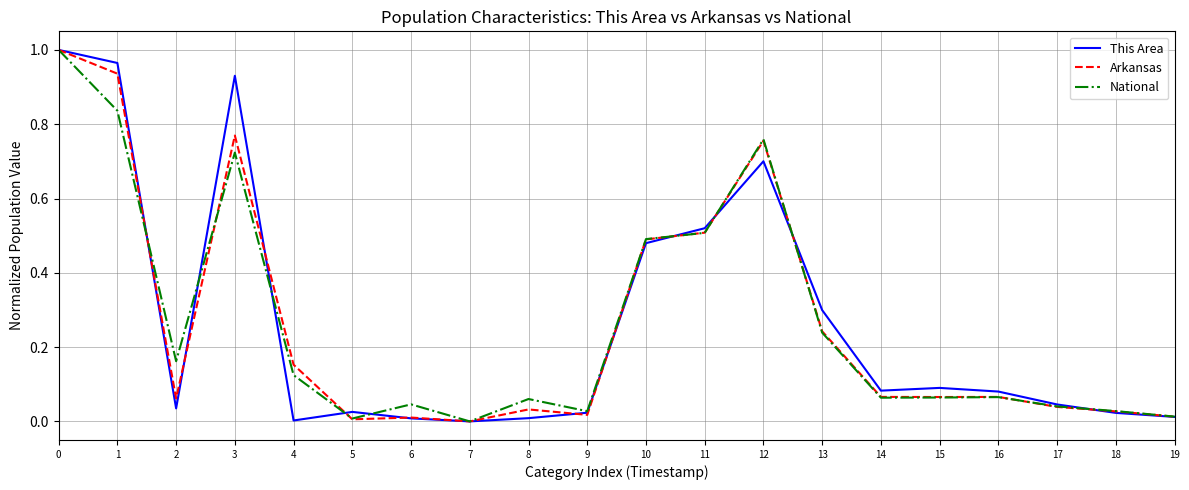

What is the total value across all series at 3?

2.4